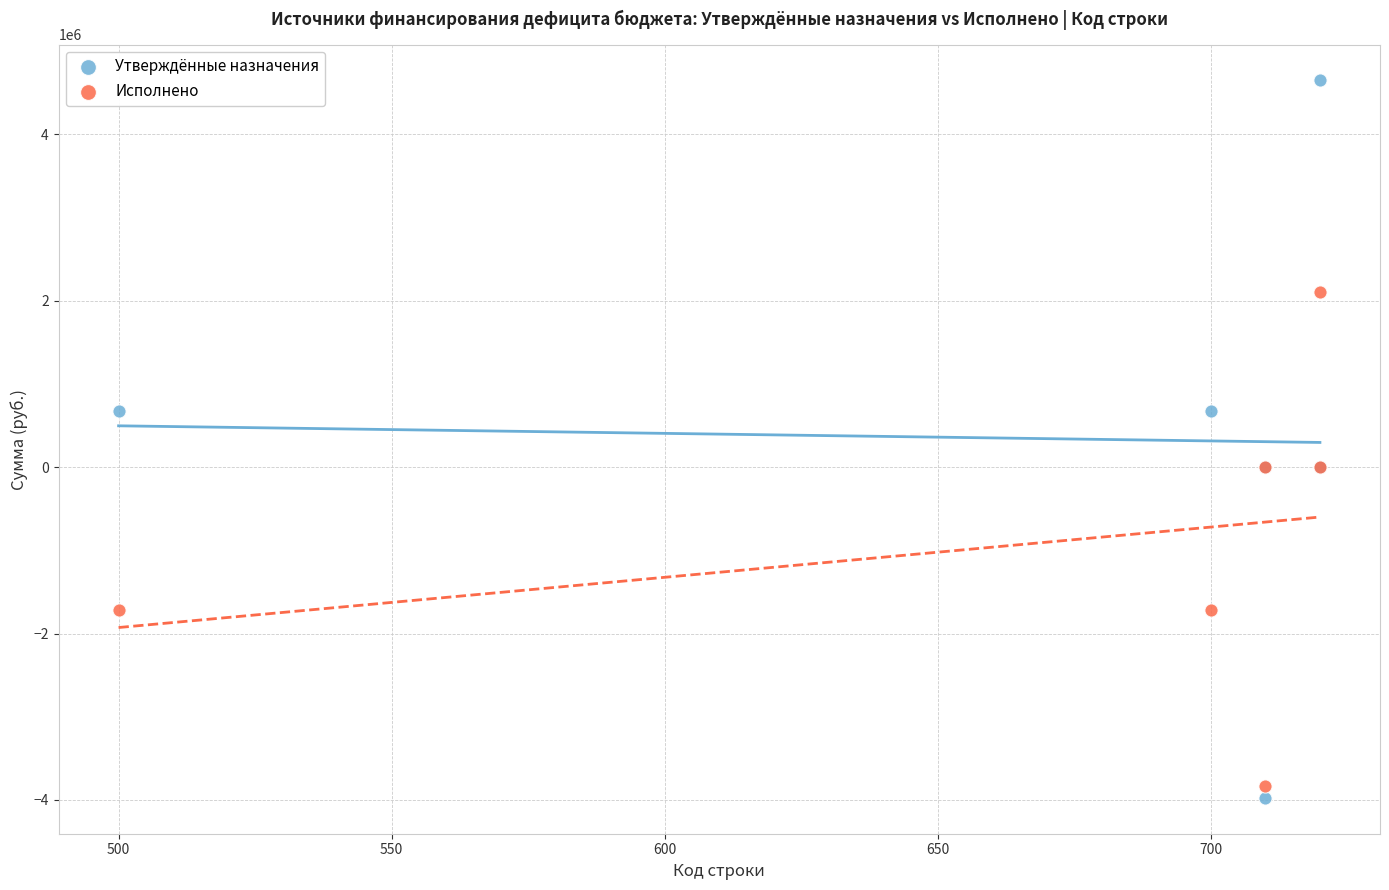

Which series reaches the minimum Y coordinate?

Утверждённые назначения